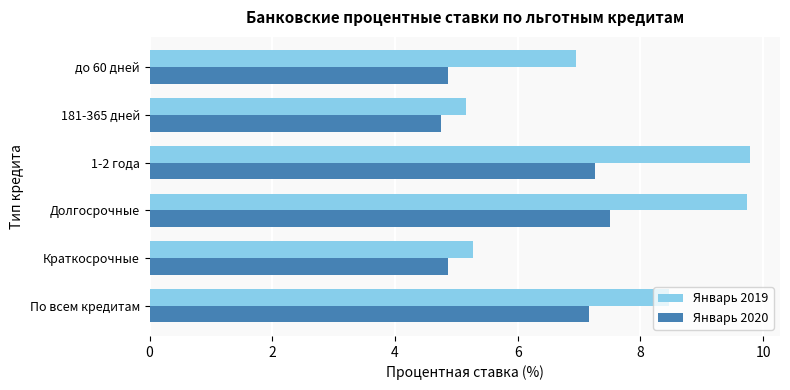

What is the highest value of the Январь 2019 series?

9.8